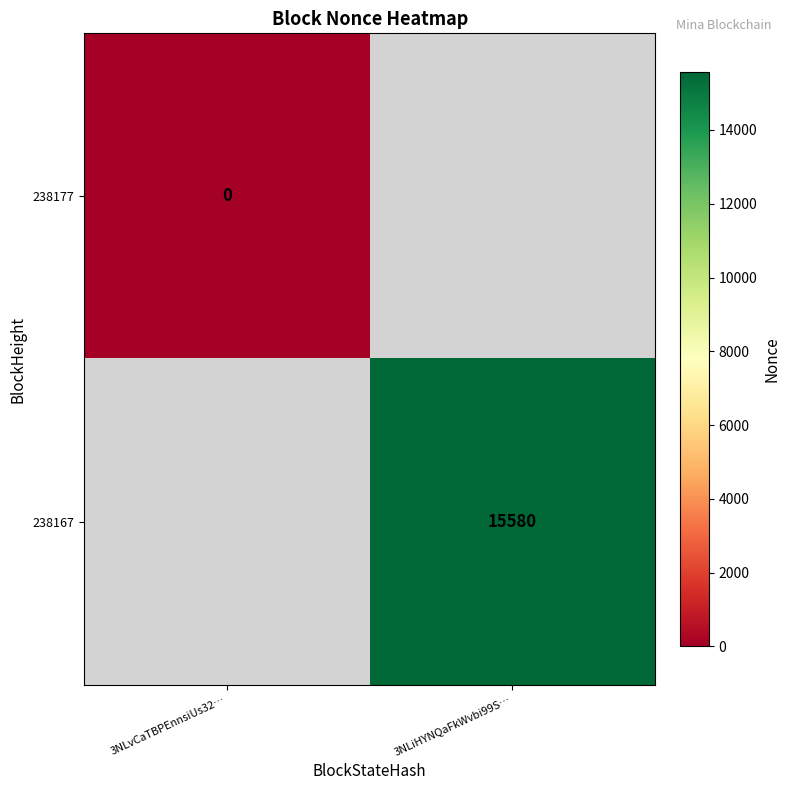

At how many categories does at least one series exceed 1627?

1